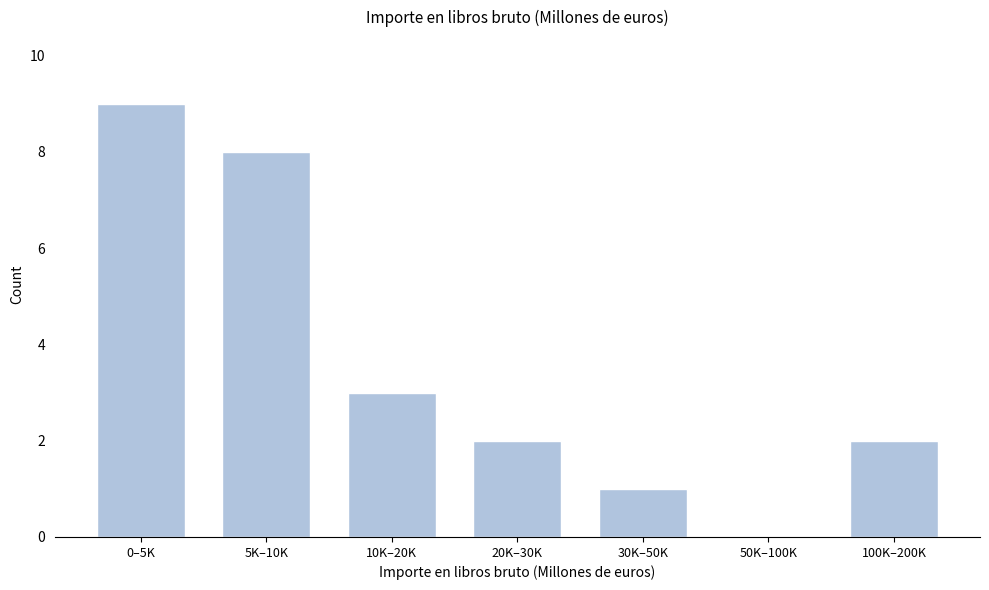

Reading left to right, what are all the values shown in this chart?

0–5K=9	5K–10K=8	10K–20K=3	20K–30K=2	30K–50K=1	50K–100K=0	100K–200K=2